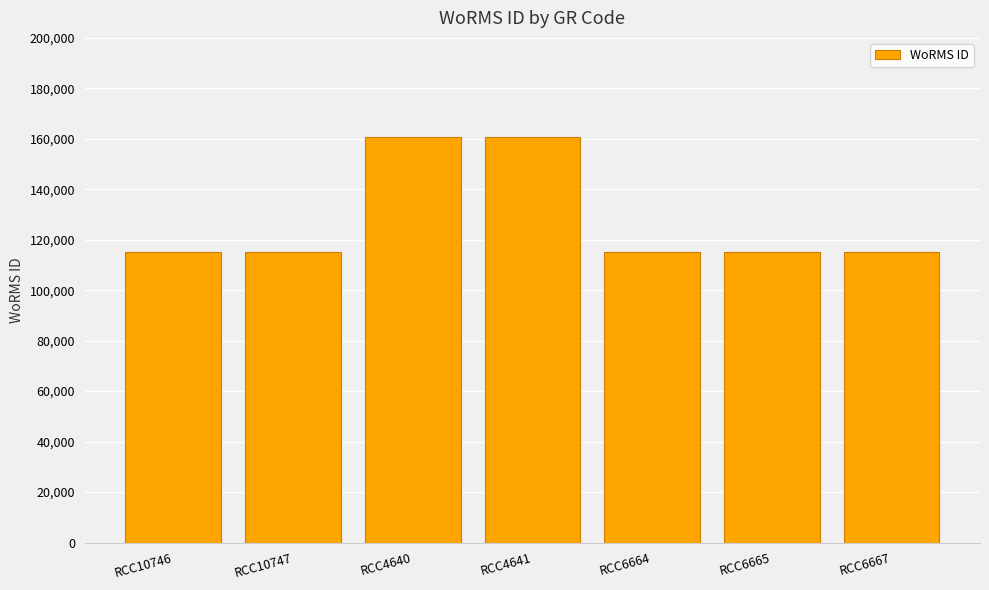

Count the number of values greater than 115088.

2